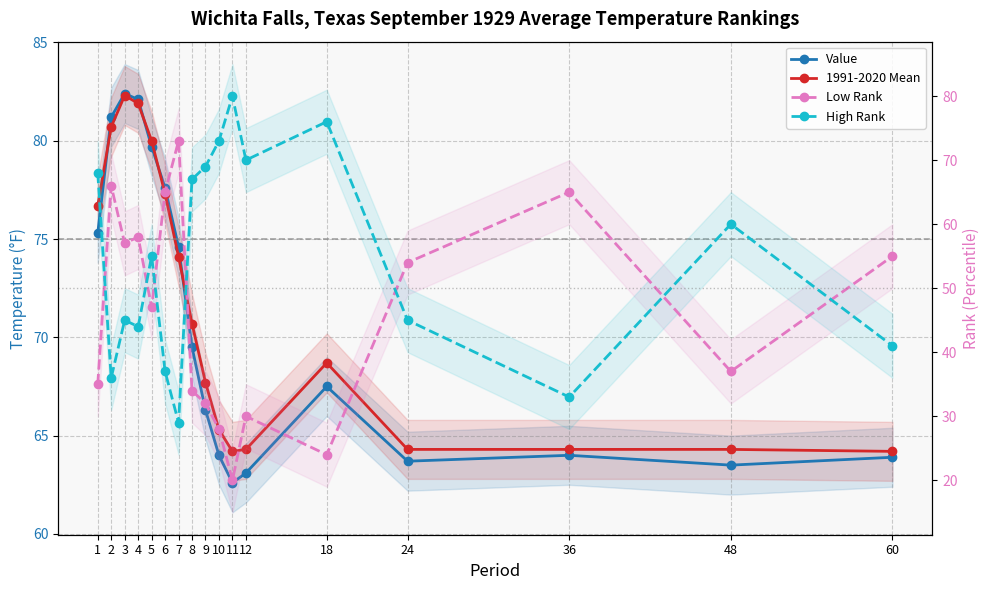

What are all the series names shown in the legend?

Value, 1991-2020 Mean, Low Rank, High Rank